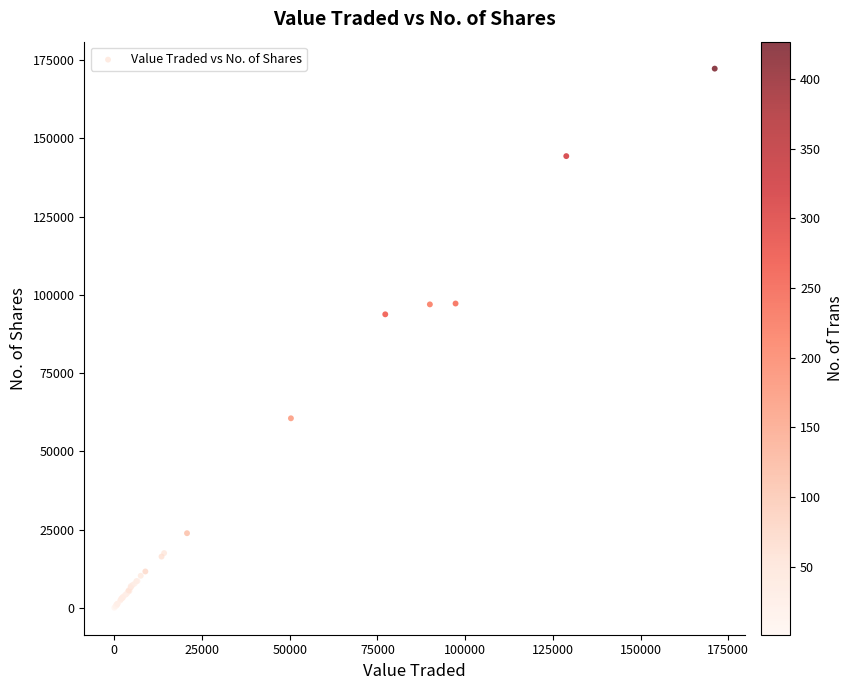

What Y value in the scatter plot is closest to 86129?

93755